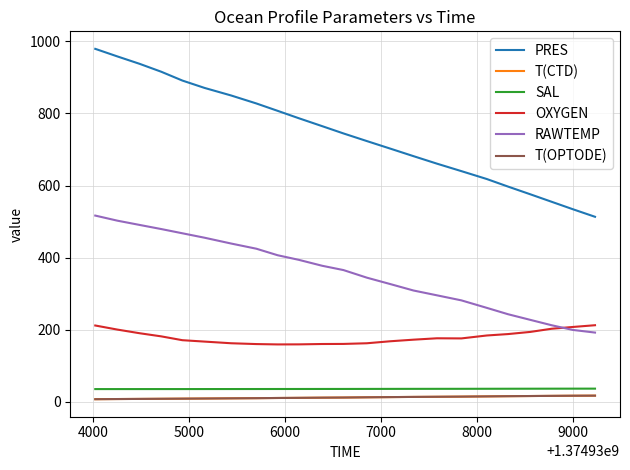

True or false: T(CTD) and OXYGEN intersect in this chart.

False